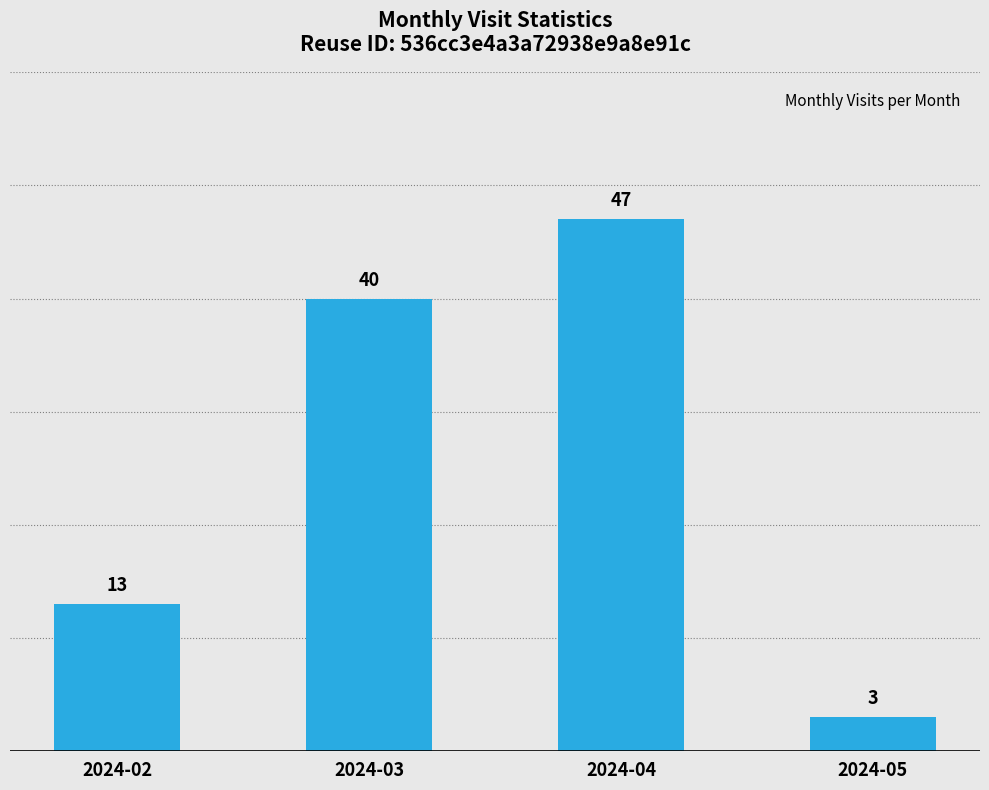

The chart shows a value of 13 at 2024-02. True or false?

True